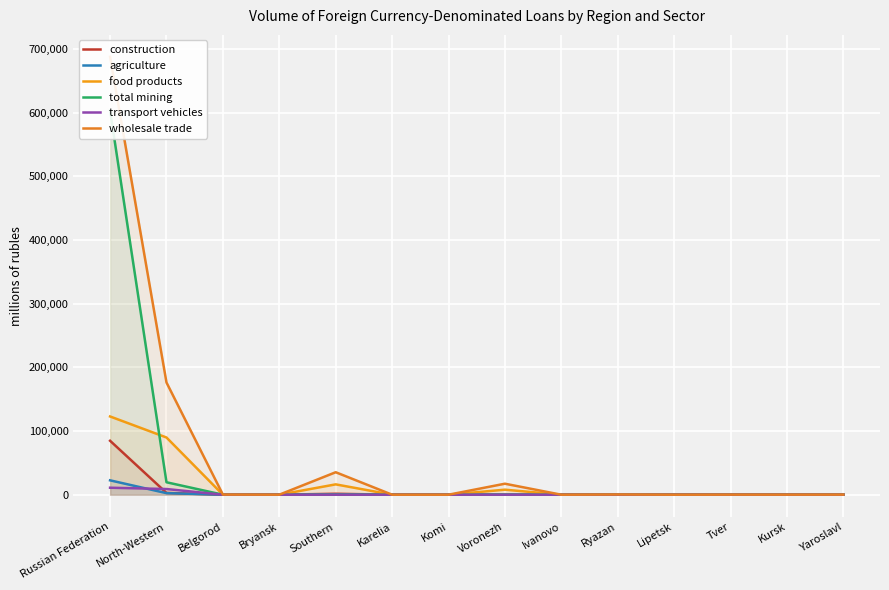

Reading left to right, what are all the values shown in this chart?

construction: Russian Federation=84717	North-Western=2842	Belgorod=0	Bryansk=0	Southern=1497	Karelia=0	Komi=0	Voronezh=0	Ivanovo=0	Ryazan=0	Lipetsk=0	Tver=0	Kursk=0	Yaroslavl=0
agriculture: Russian Federation=22577	North-Western=2443	Belgorod=0	Bryansk=0	Southern=450	Karelia=0	Komi=77	Voronezh=0	Ivanovo=0	Ryazan=0	Lipetsk=0	Tver=0	Kursk=0	Yaroslavl=0
food products: Russian Federation=122895	North-Western=89855	Belgorod=0	Bryansk=0	Southern=16247	Karelia=0	Komi=0	Voronezh=7891	Ivanovo=0	Ryazan=0	Lipetsk=0	Tver=0	Kursk=0	Yaroslavl=0
total mining: Russian Federation=603207	North-Western=19546	Belgorod=0	Bryansk=0	Southern=0	Karelia=0	Komi=0	Voronezh=0	Ivanovo=0	Ryazan=0	Lipetsk=0	Tver=0	Kursk=0	Yaroslavl=0
transport vehicles: Russian Federation=10973	North-Western=8922	Belgorod=0	Bryansk=0	Southern=0	Karelia=0	Komi=0	Voronezh=0	Ivanovo=0	Ryazan=0	Lipetsk=0	Tver=0	Kursk=0	Yaroslavl=0
wholesale trade: Russian Federation=687787	North-Western=176246	Belgorod=182	Bryansk=29	Southern=35297	Karelia=12	Komi=0	Voronezh=17269	Ivanovo=0	Ryazan=322	Lipetsk=0	Tver=113	Kursk=76	Yaroslavl=143